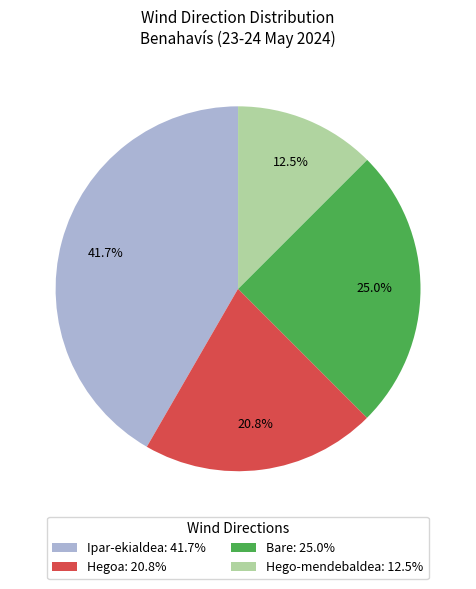

How much of the chart is everything except Hegoa?

79.2%